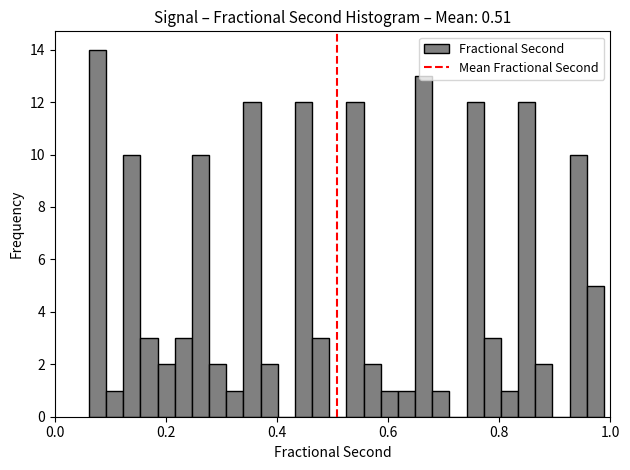

Read against the x-axis, roughly where is the centre of the tallest bar?

0.08